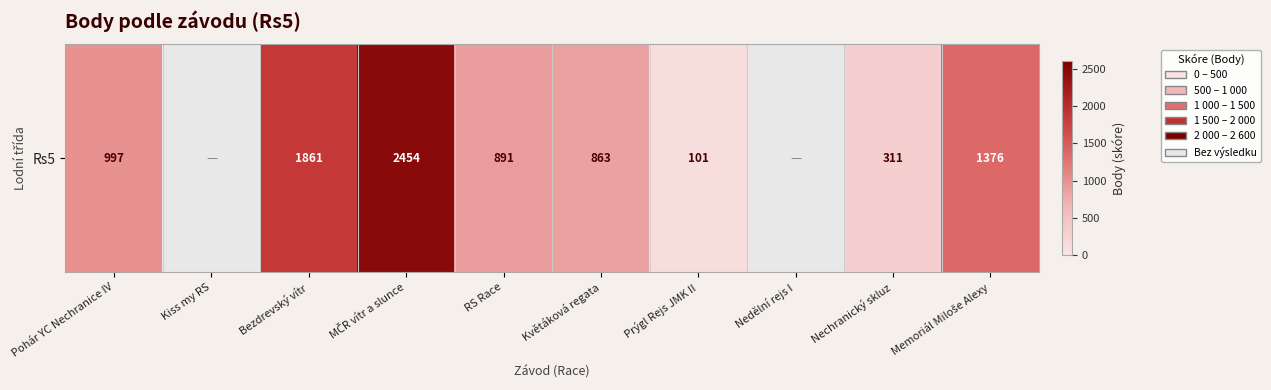

What is the difference between the values at Prýgl Rejs JMK II and Nechranický skluz?

210.0